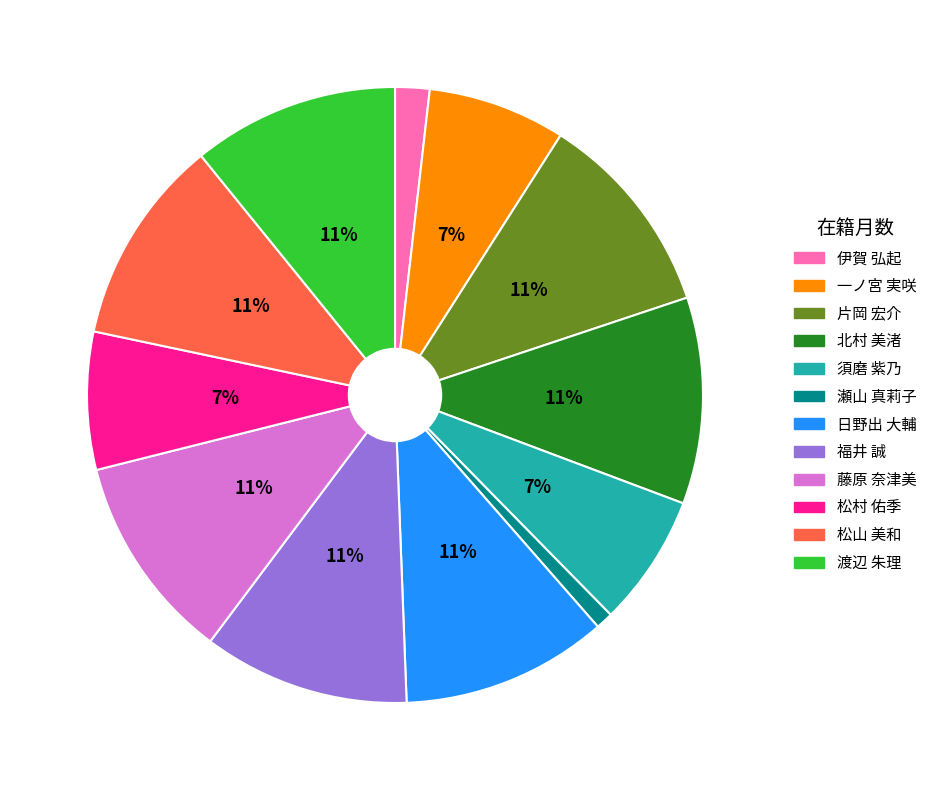

Which has a higher value, 日野出 大輔 or 伊賀 弘起?

日野出 大輔